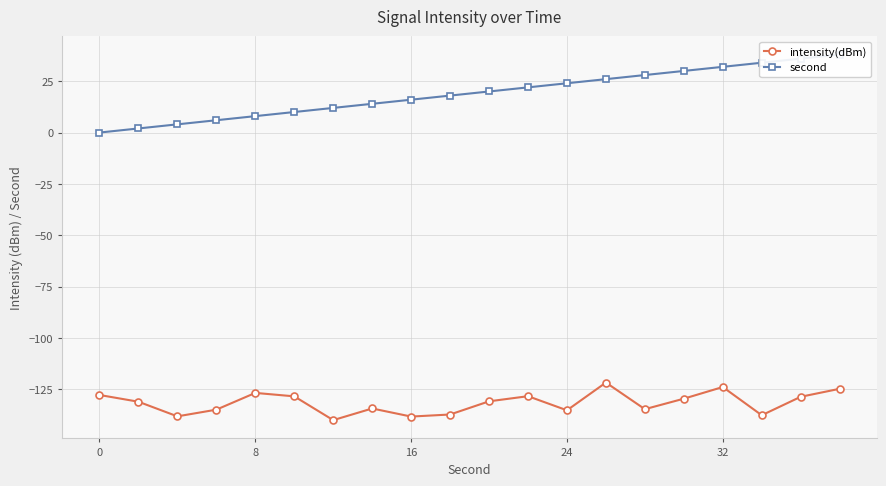

Is it true that intensity(dBm) equals -138.3 at 16?

True